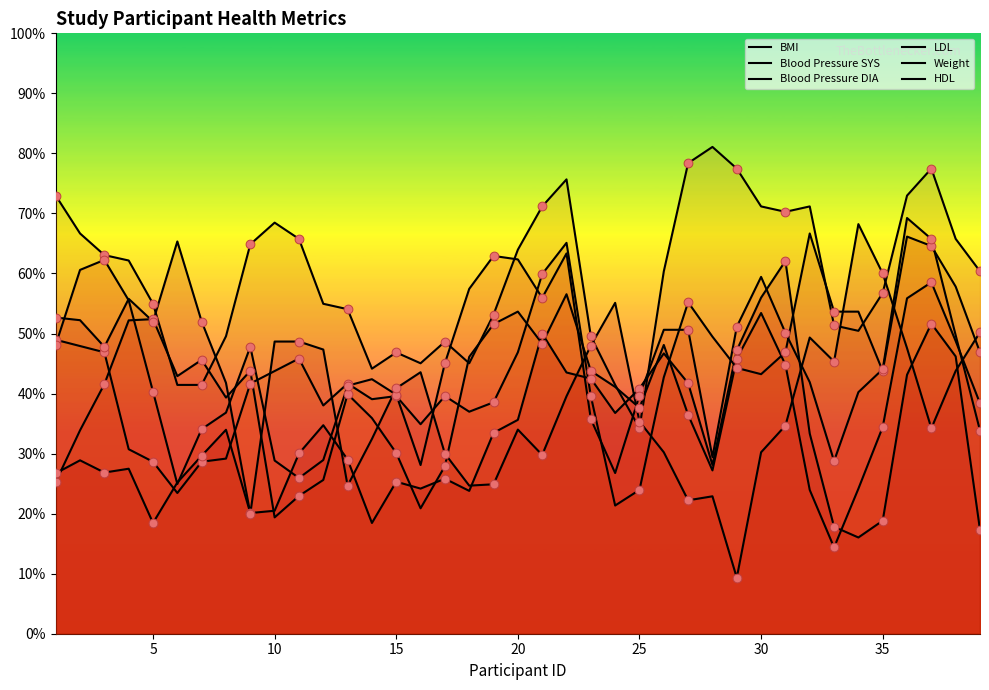

Which series reaches the minimum Y coordinate?

HDL